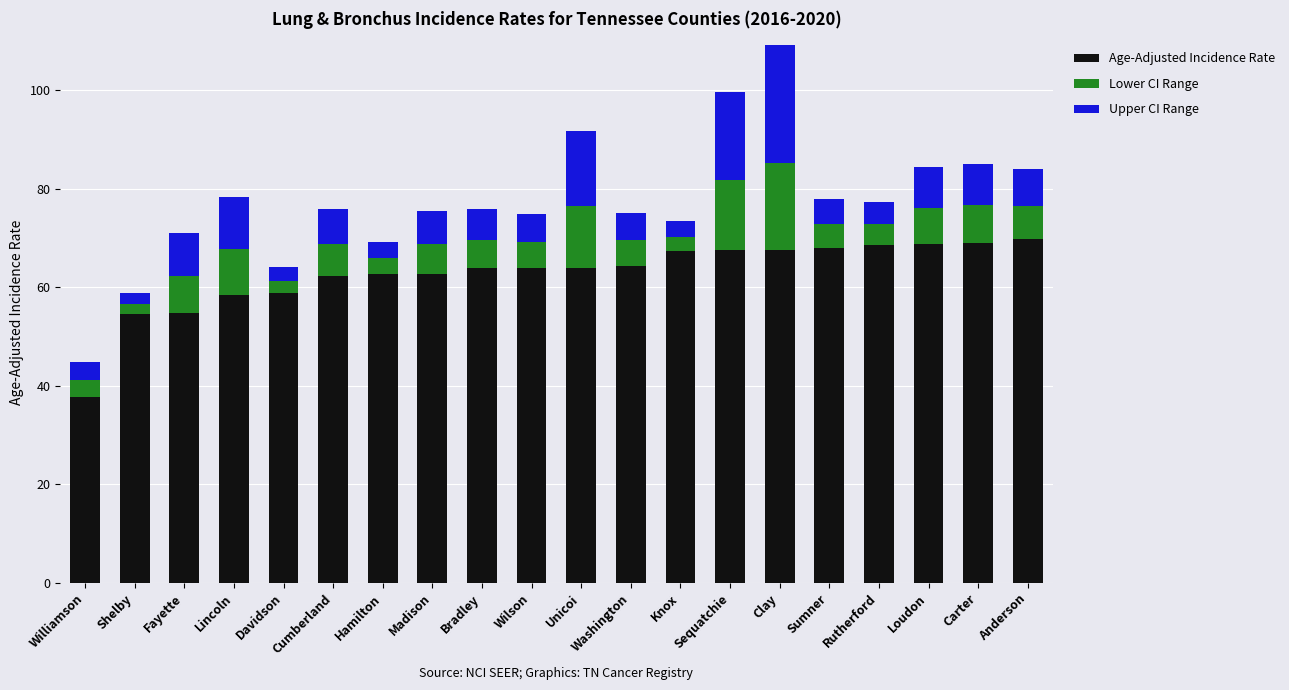

What are all the series names shown in the legend?

Age-Adjusted Incidence Rate, Lower CI Range, Upper CI Range